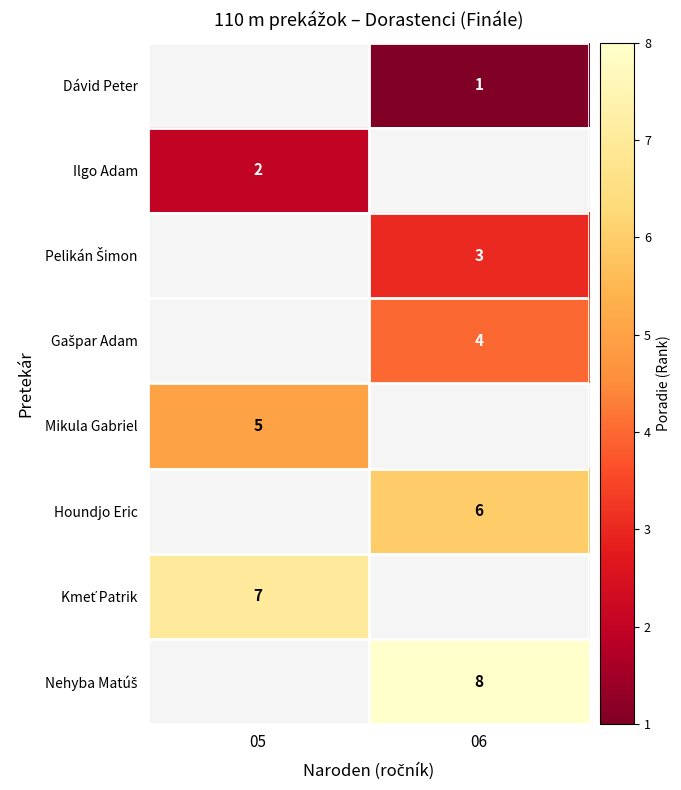

Is it true that Ilgo Adam equals 0.8 at 05?

False